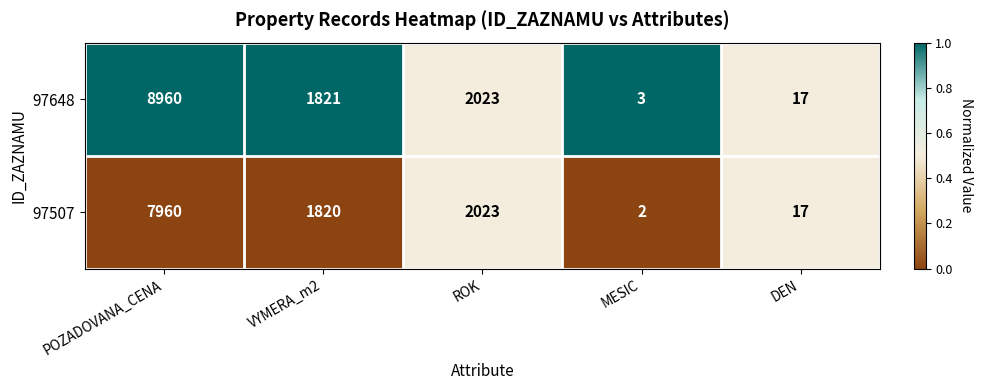

Which series has the largest total across all categories?

97648